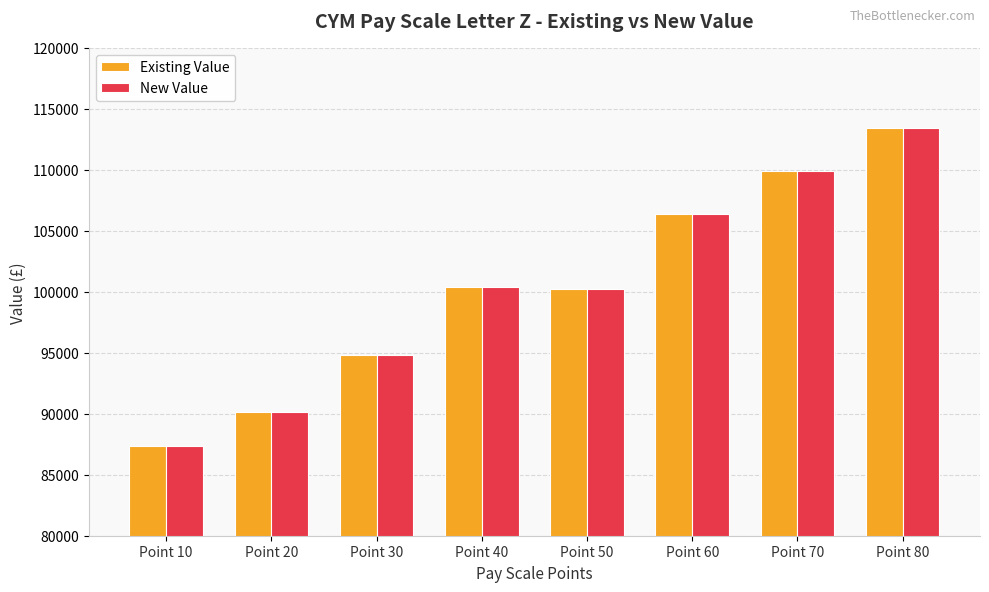

How many bars are there in each group?

2